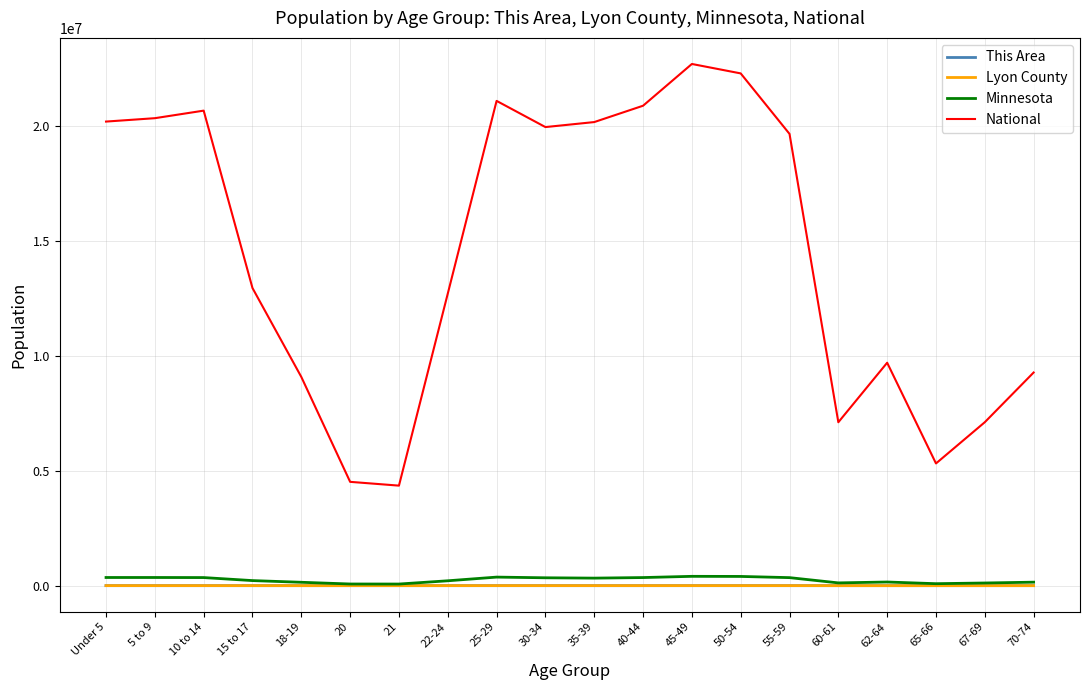

Which series has the largest total across all categories?

National